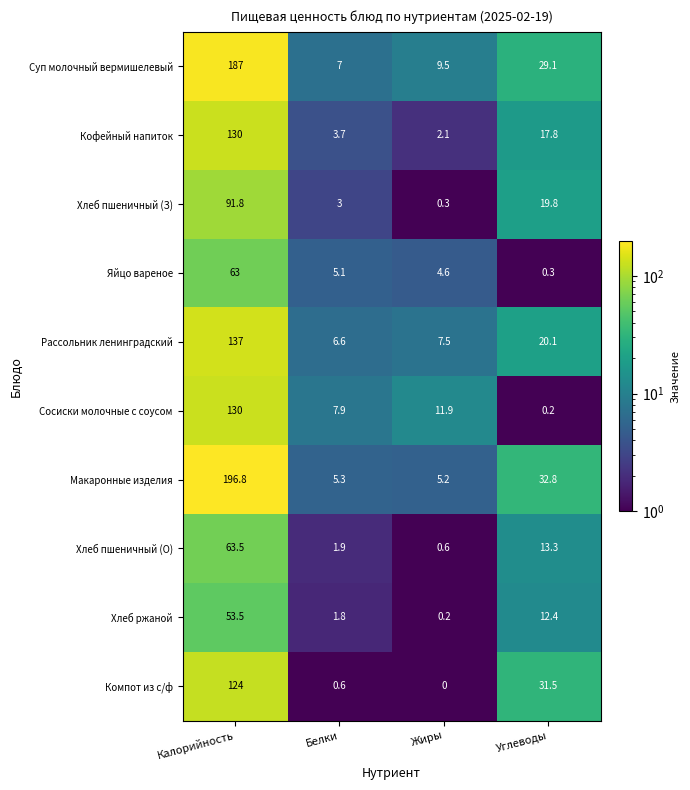

Which series has the largest total across all categories?

Макаронные изделия